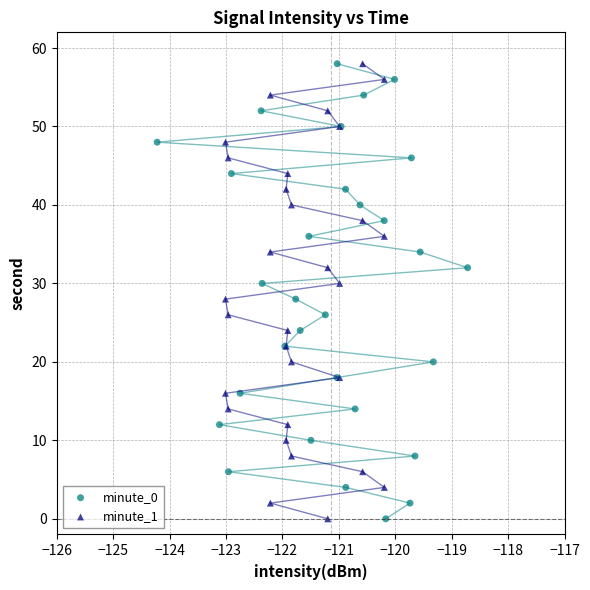

What are all the series names shown in the legend?

minute_0, minute_1